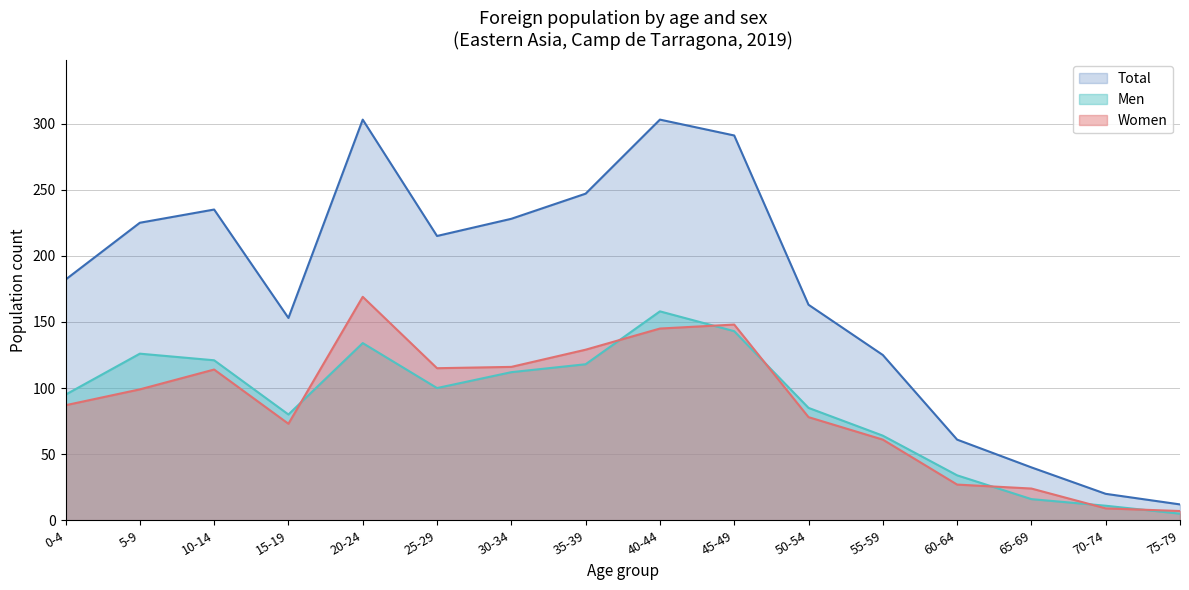

True or false: Total and Women intersect in this chart.

False